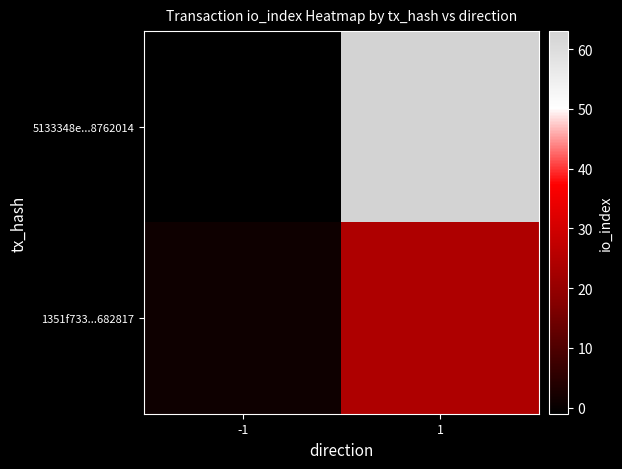

Which series has the largest range (max minus min)?

5133348e...8762014